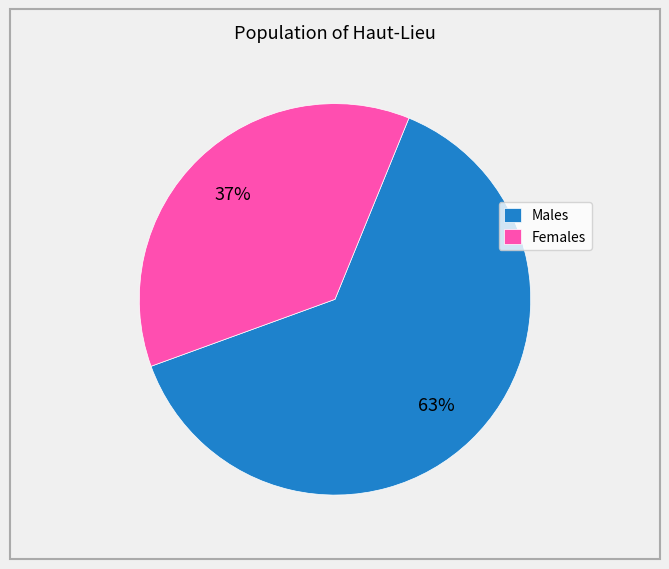

Is it true that Females is 45% of the pie?

False